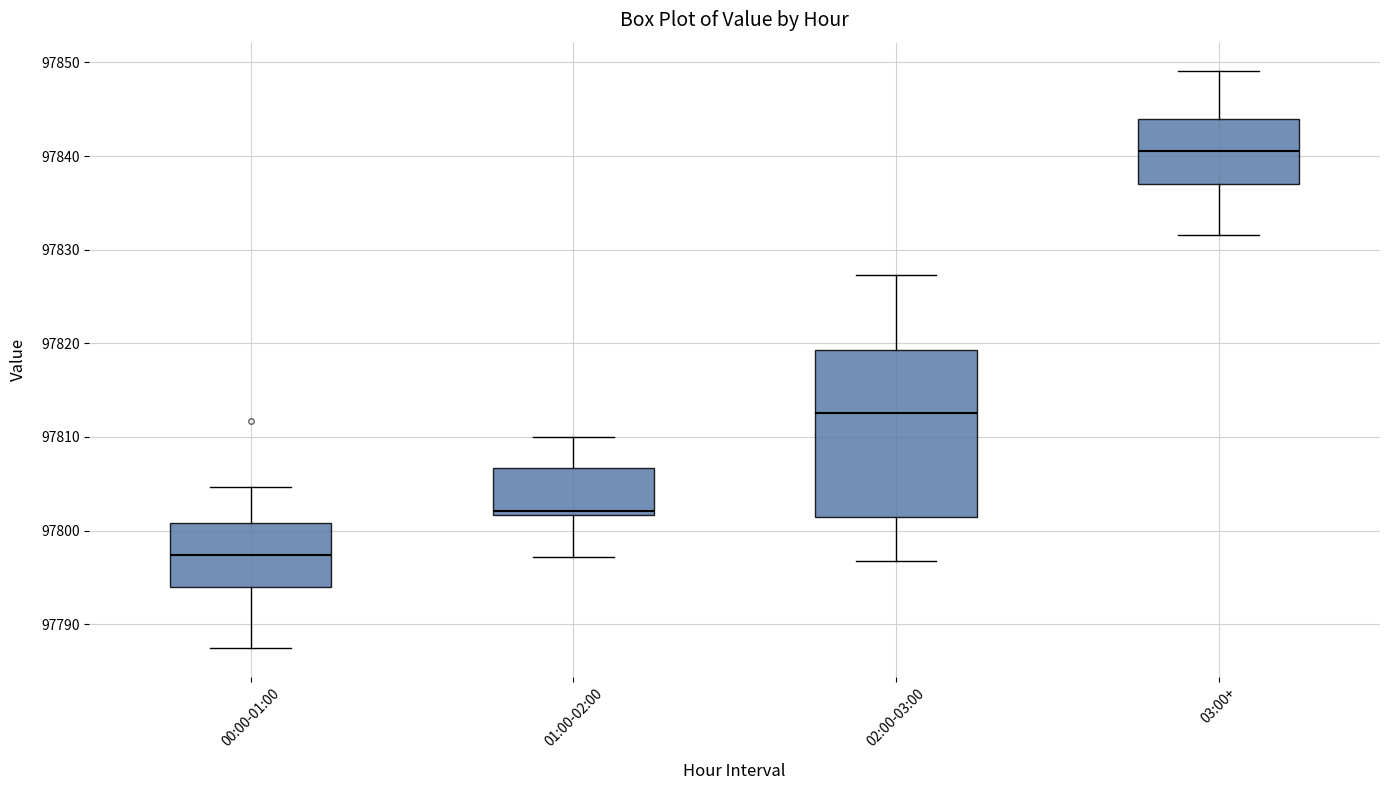

Comparing the boxes themselves (not the whiskers), which one is the tallest?

02:00-03:00